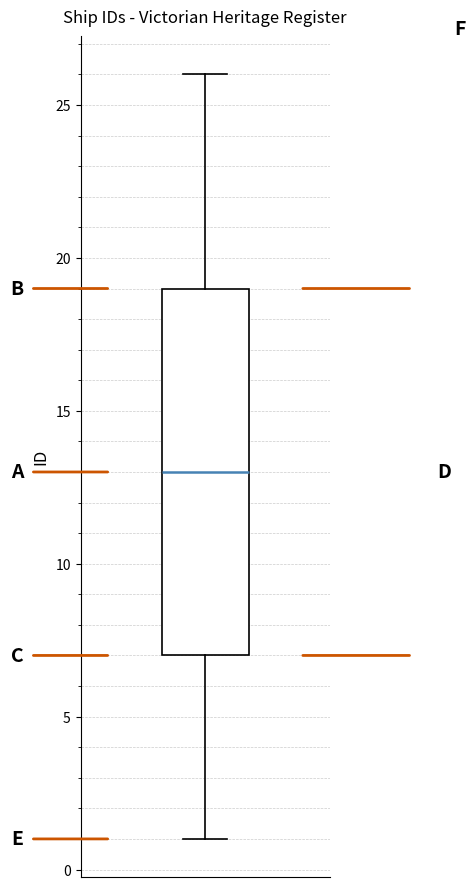

Read this box plot against the y-axis: the position of the median line, the range covered by the box, and the ends of both whiskers. The values are not printed on the chart, so give them approximately, as read against the axis.

median 13, box 7 to 19, whiskers 1 to 26